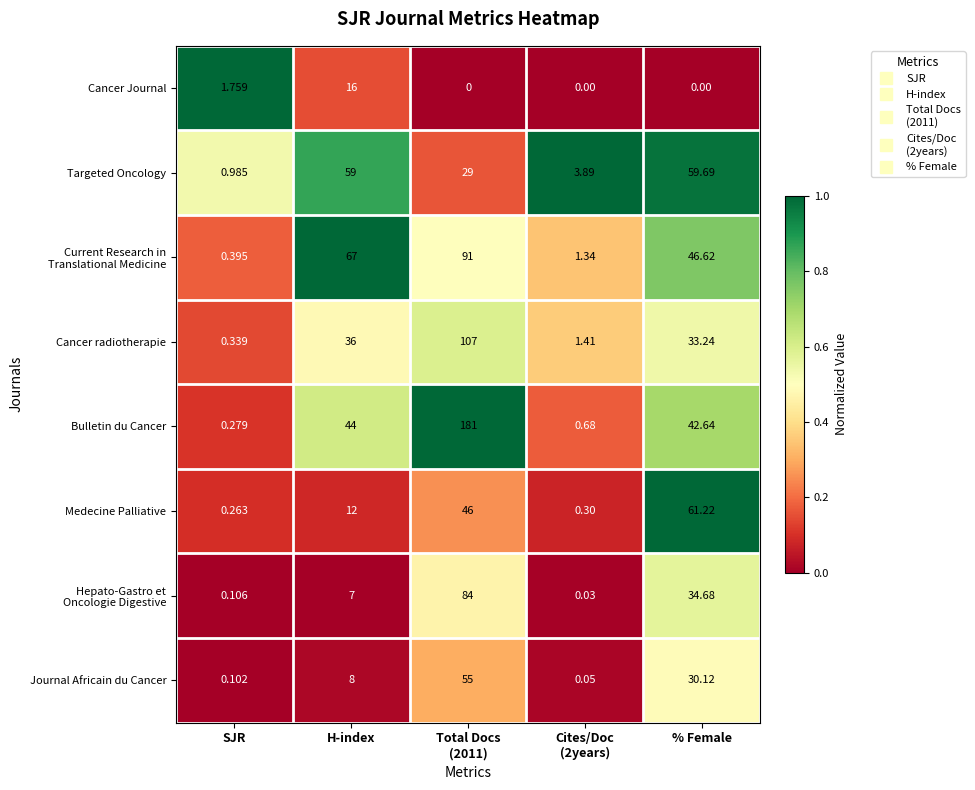

Which series has the largest total across all categories?

Bulletin du Cancer